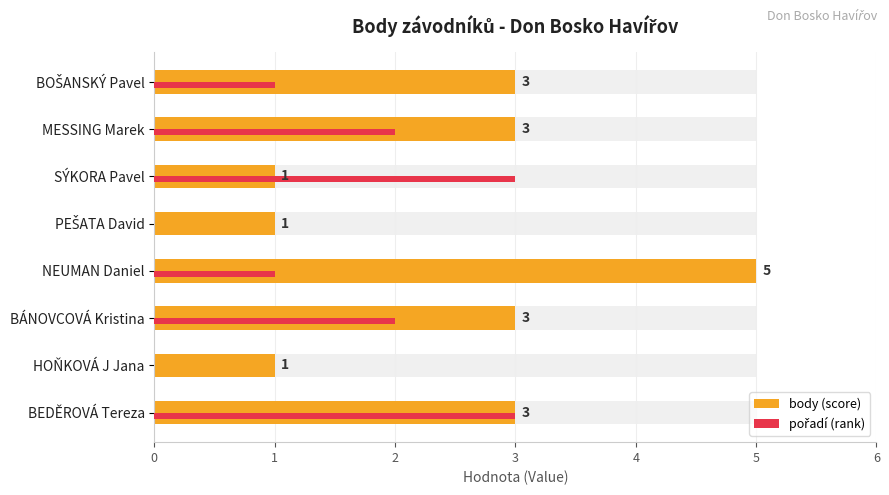

What is the total value across all series at 5?

5